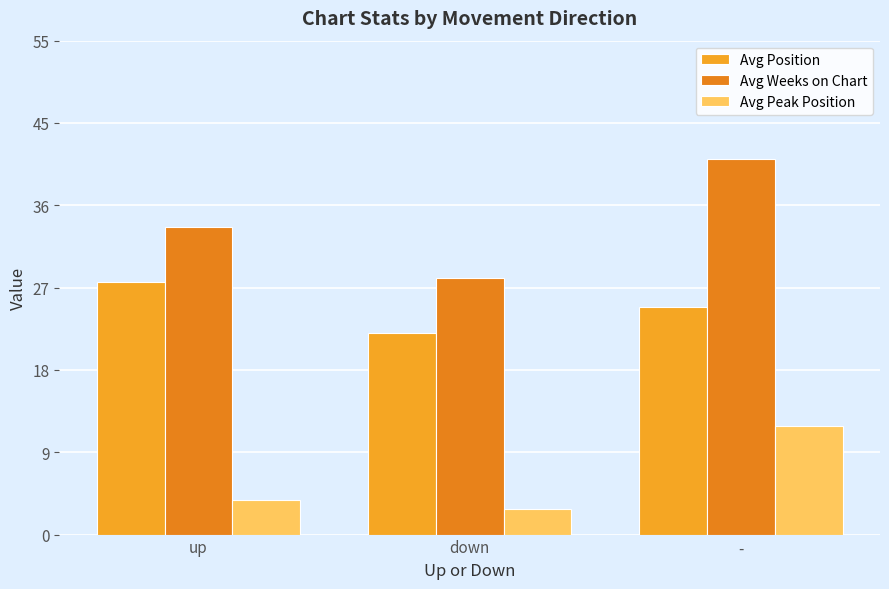

Reading right to left, what are all the values shown in this chart?

Avg Position: -=25.3	down=22.4	up=28.1
Avg Weeks on Chart: -=41.8	down=28.6	up=34.2
Avg Peak Position: -=12.1	down=2.9	up=3.8